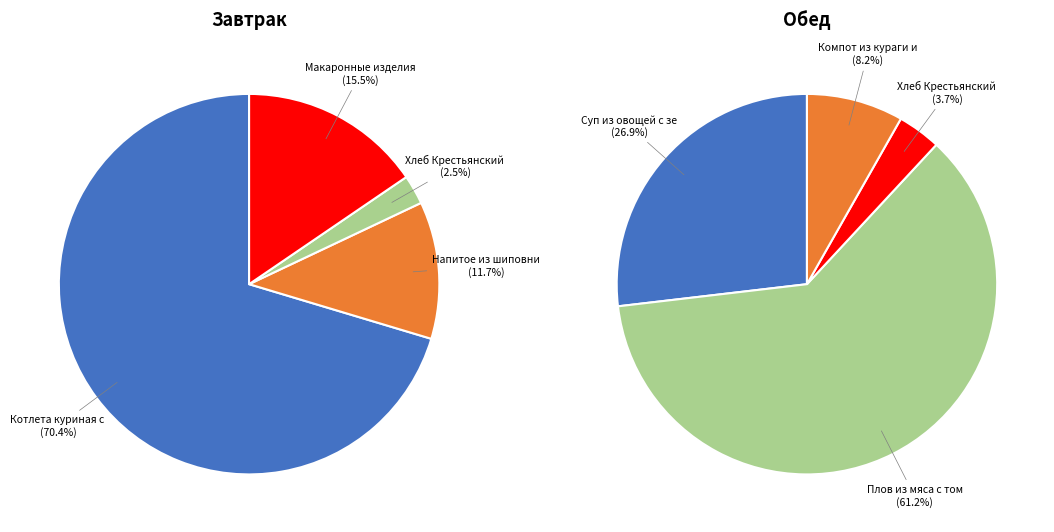

Between Хлеб Крестьянский витаминный (завтрак) and Суп из овощей с зеленым горошком, which is larger?

Суп из овощей с зеленым горошком